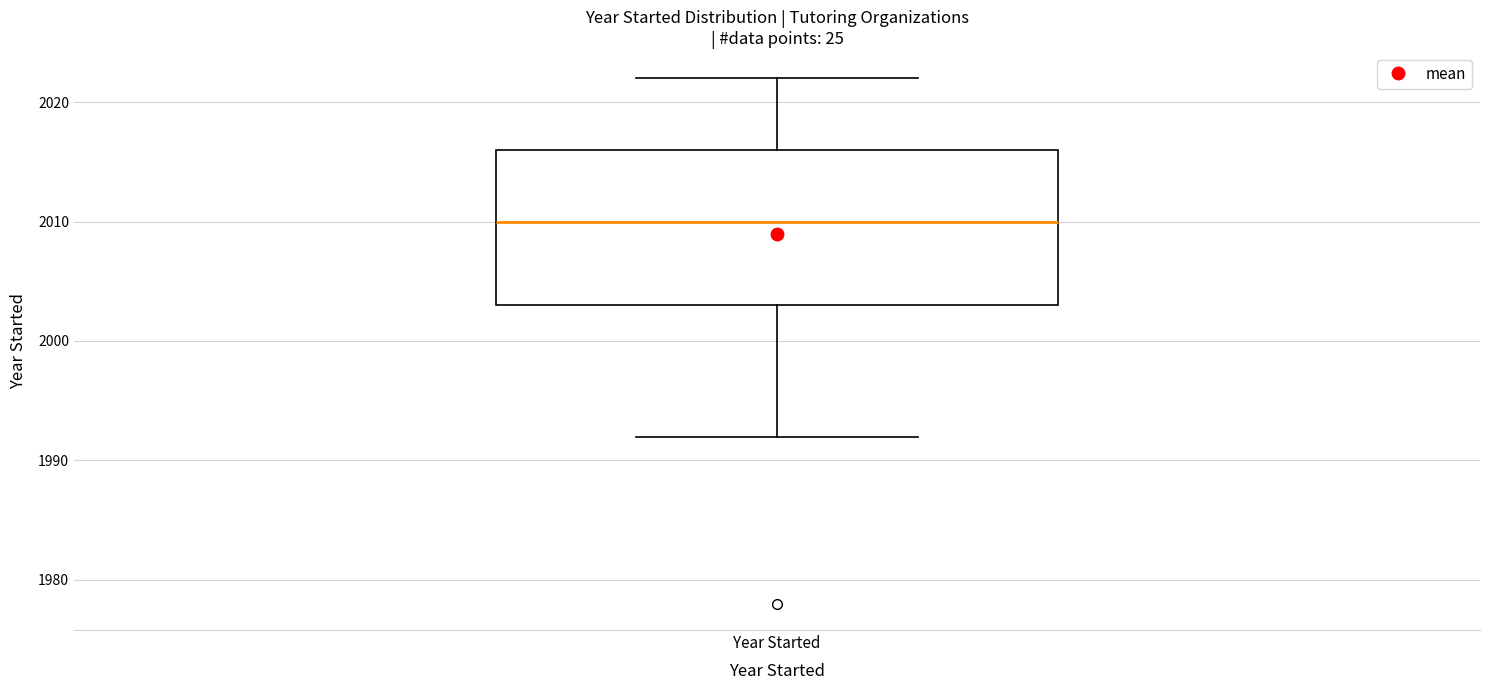

Transcribe this box plot: give where the median line is, the range the box spans, and where the two whiskers end, as read against the y-axis. The values are not printed on the chart, so give them approximately, as read against the axis.

median 2010, box 2003 to 2016, whiskers 1992 to 2022